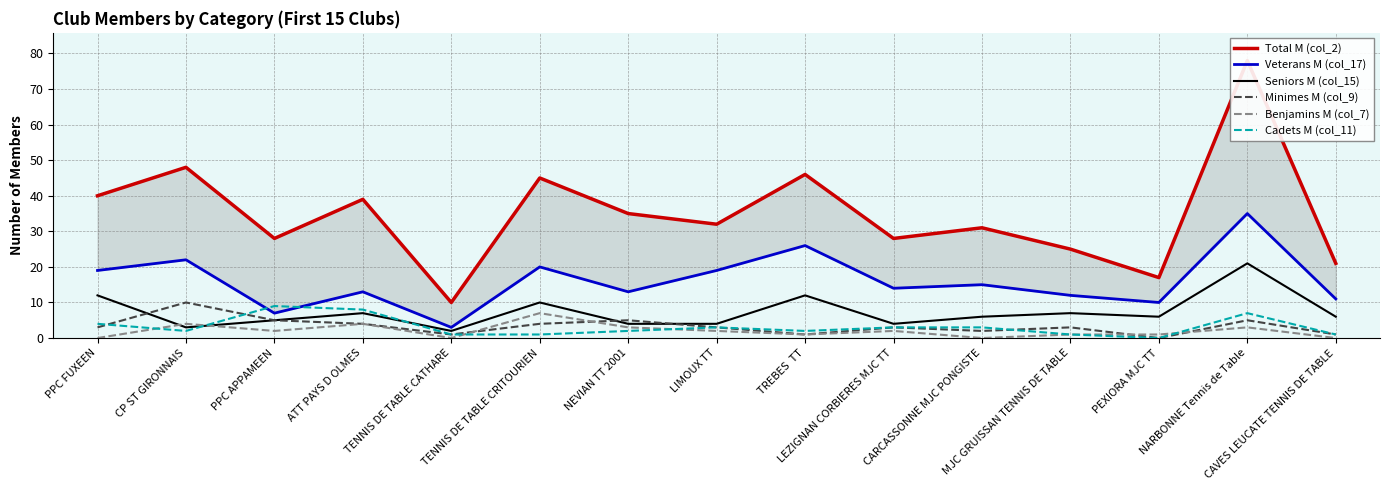

Reading left to right, extract all data points from this chart.

Total M (col_2): 40	48	28	39	10	45	35	32	46	28	31	25	17	78	21
Veterans M (col_17): 19	22	7	13	3	20	13	19	26	14	15	12	10	35	11
Seniors M (col_15): 12	3	5	7	2	10	4	4	12	4	6	7	6	21	6
Minimes M (col_9): 3	10	5	4	1	4	5	3	1	3	2	3	0	5	1
Benjamins M (col_7): 0	4	2	4	0	7	3	2	1	2	0	1	1	3	0
Cadets M (col_11): 4	2	9	8	1	1	2	3	2	3	3	1	0	7	1